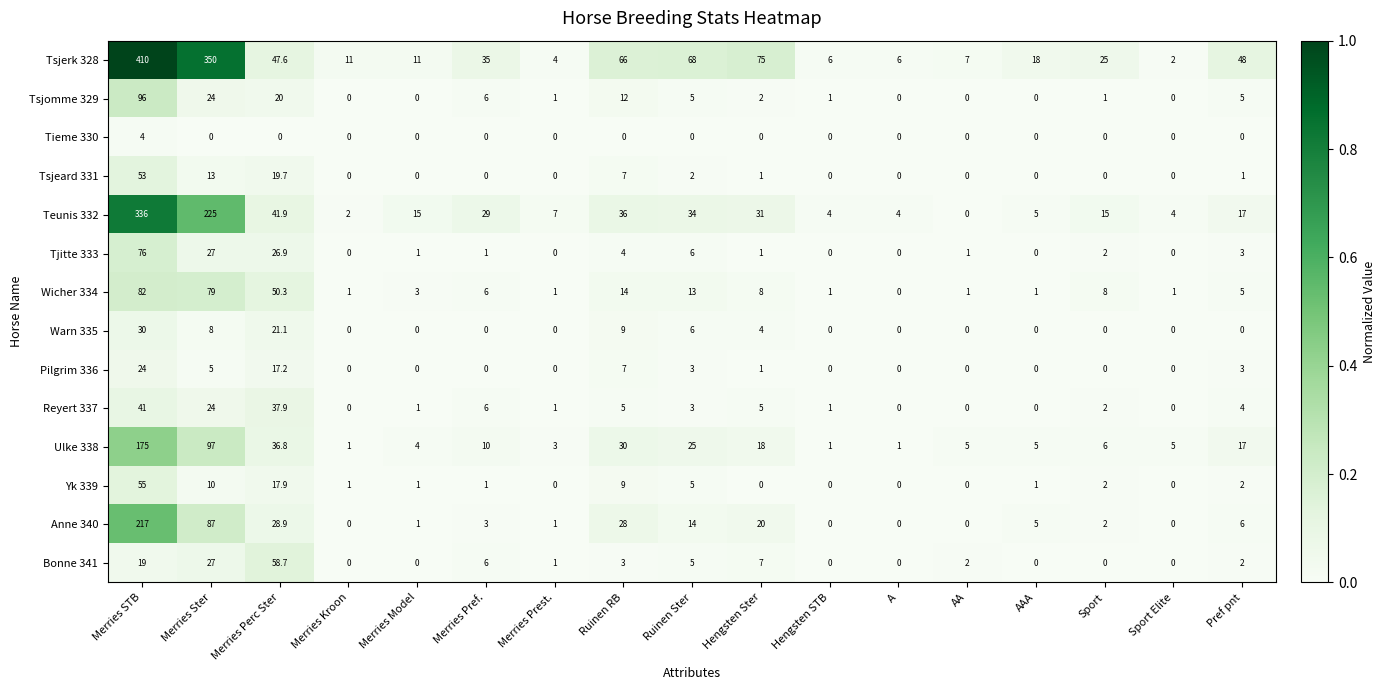

How many series are shown in this chart?

14